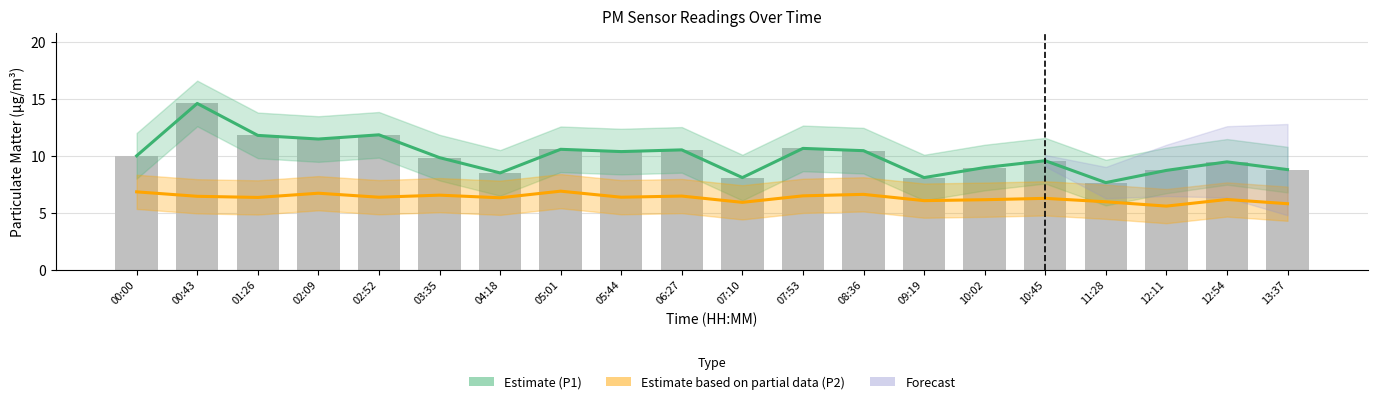

What is the sum of the PM2.5 (P1) Estimate values at 00:43 and 02:09?

26.0